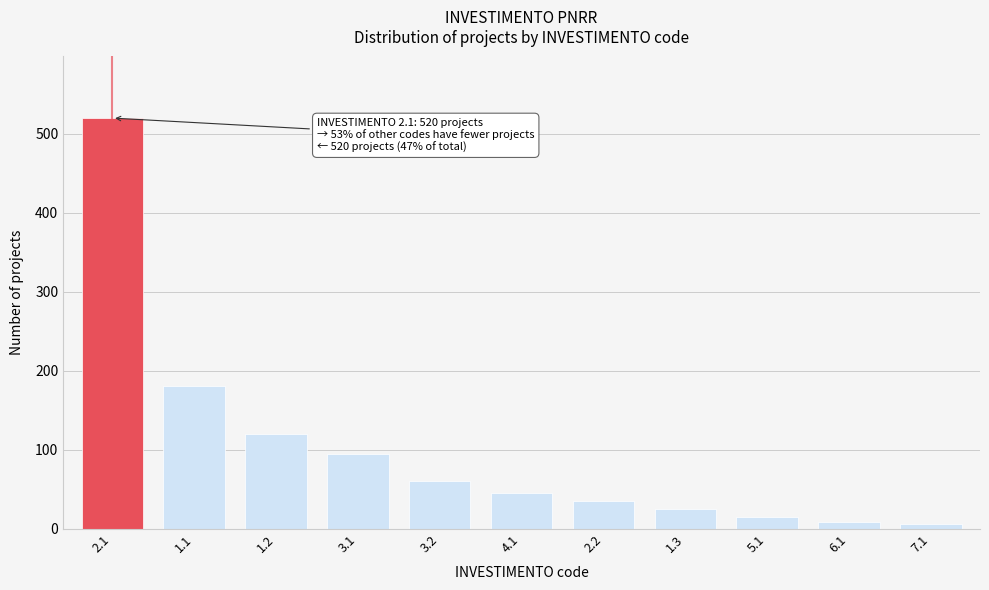

What is the ratio of the value at 2.2 to the value at 4.1?

0.8